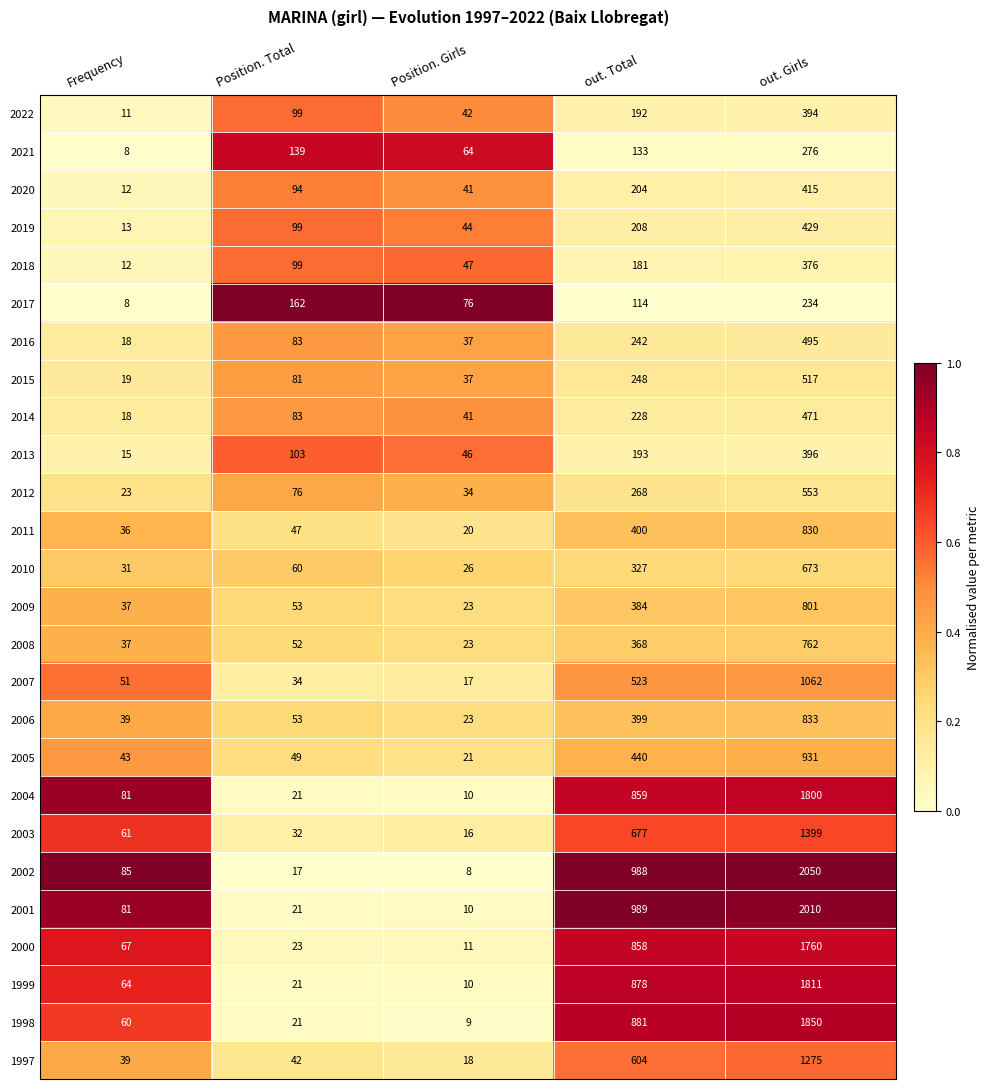

Rank the series at out. Girls from highest to lowest value.

2002, 2001, 1998, 1999, 2004, 2000, 2003, 1997, 2007, 2005, 2006, 2011, 2009, 2008, 2010, 2012, 2015, 2016, 2014, 2019, 2020, 2013, 2022, 2018, 2021, 2017